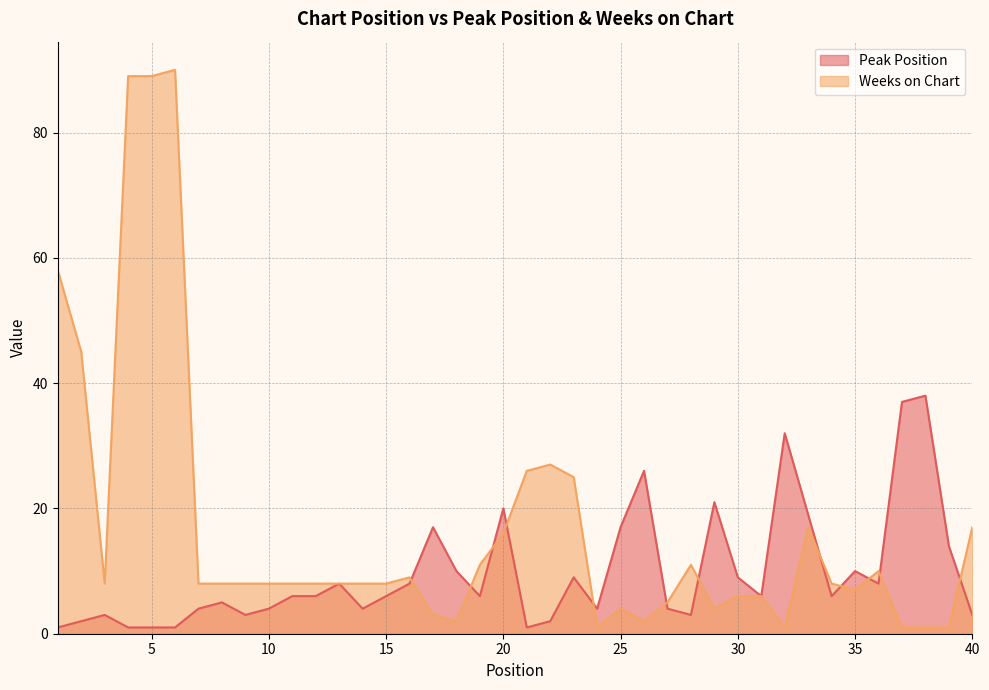

The Peak Position series shows 6 at 15. True or false?

True